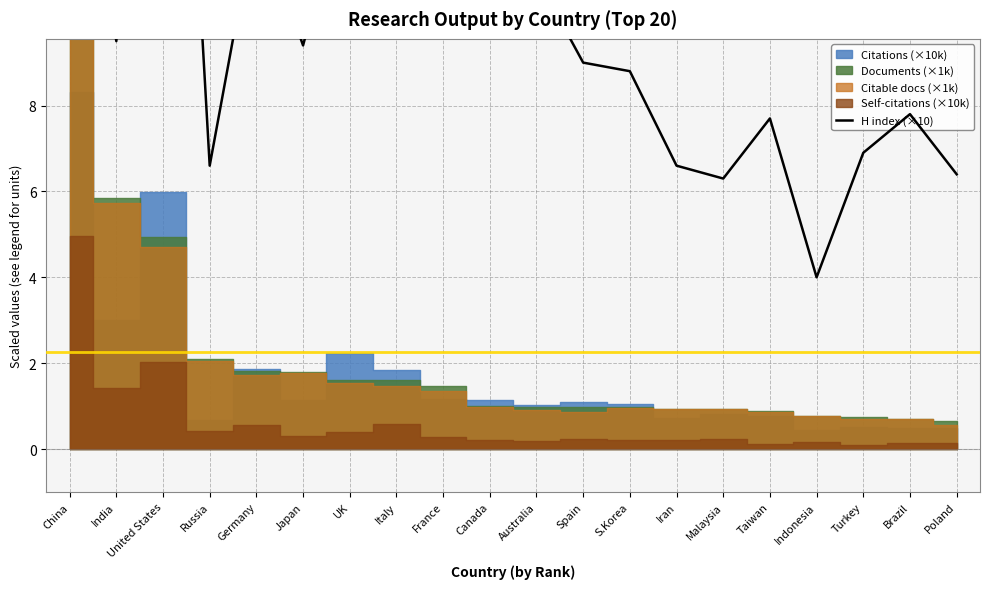

What is the label of the 6th point from the right?

Malaysia